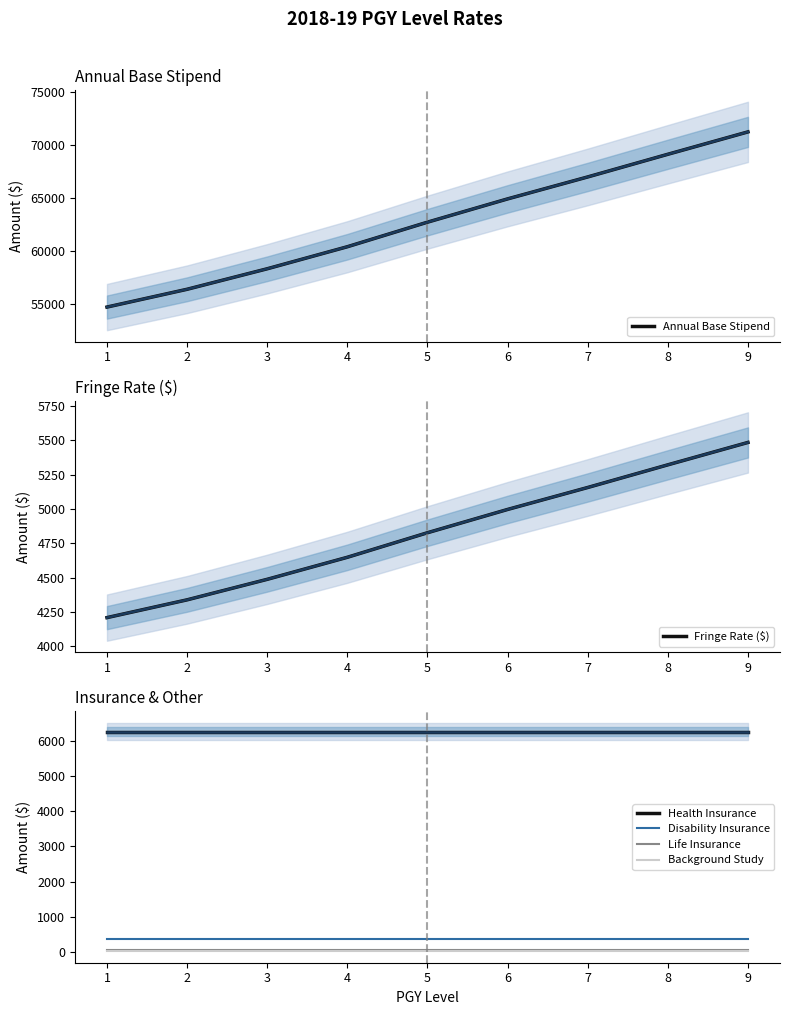

True or false: Disability Insurance and Life Insurance cross at least once.

False